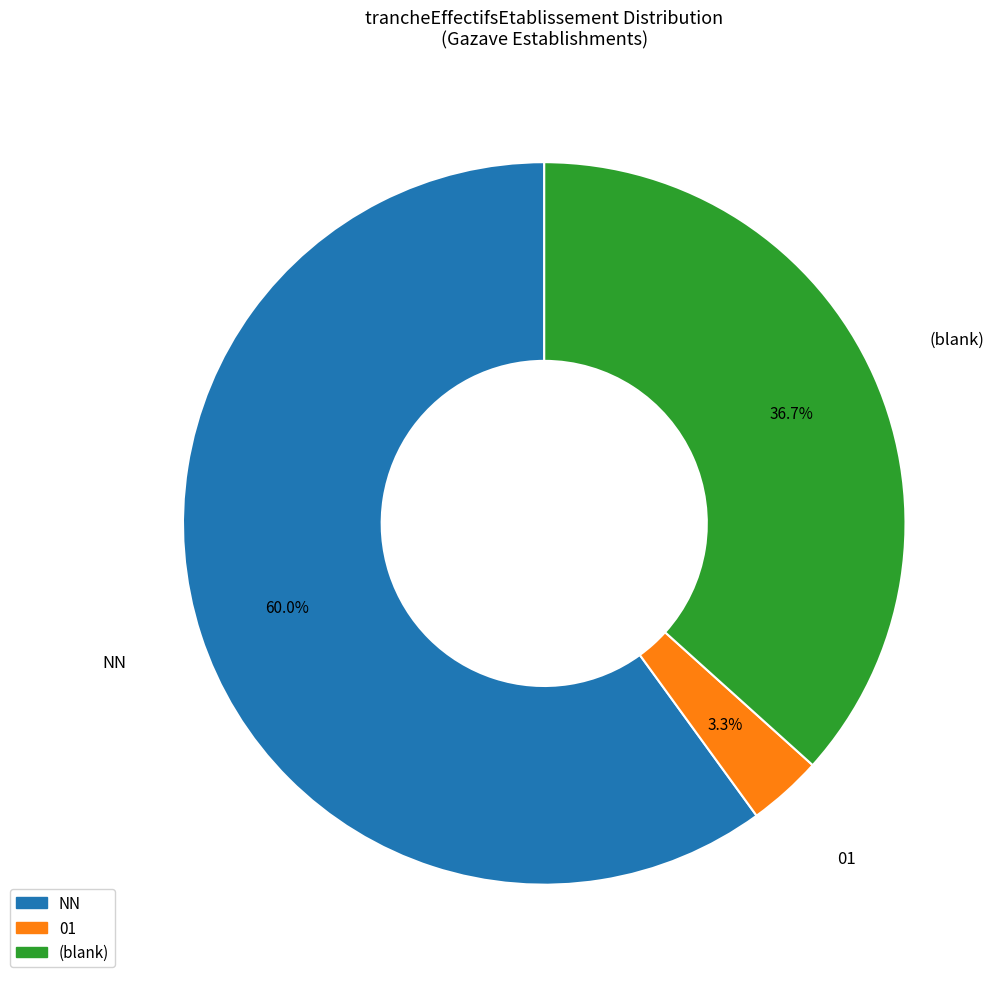

Is there a majority slice in this chart?

Yes